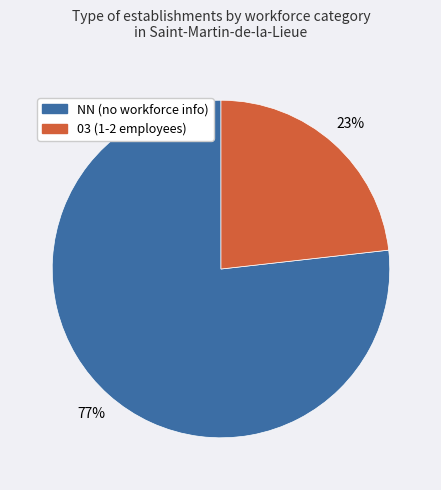

What is the majority slice?

NN (no workforce info)